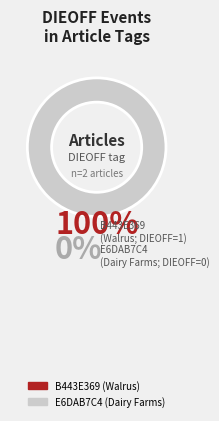

Is there a majority slice in this chart?

Yes